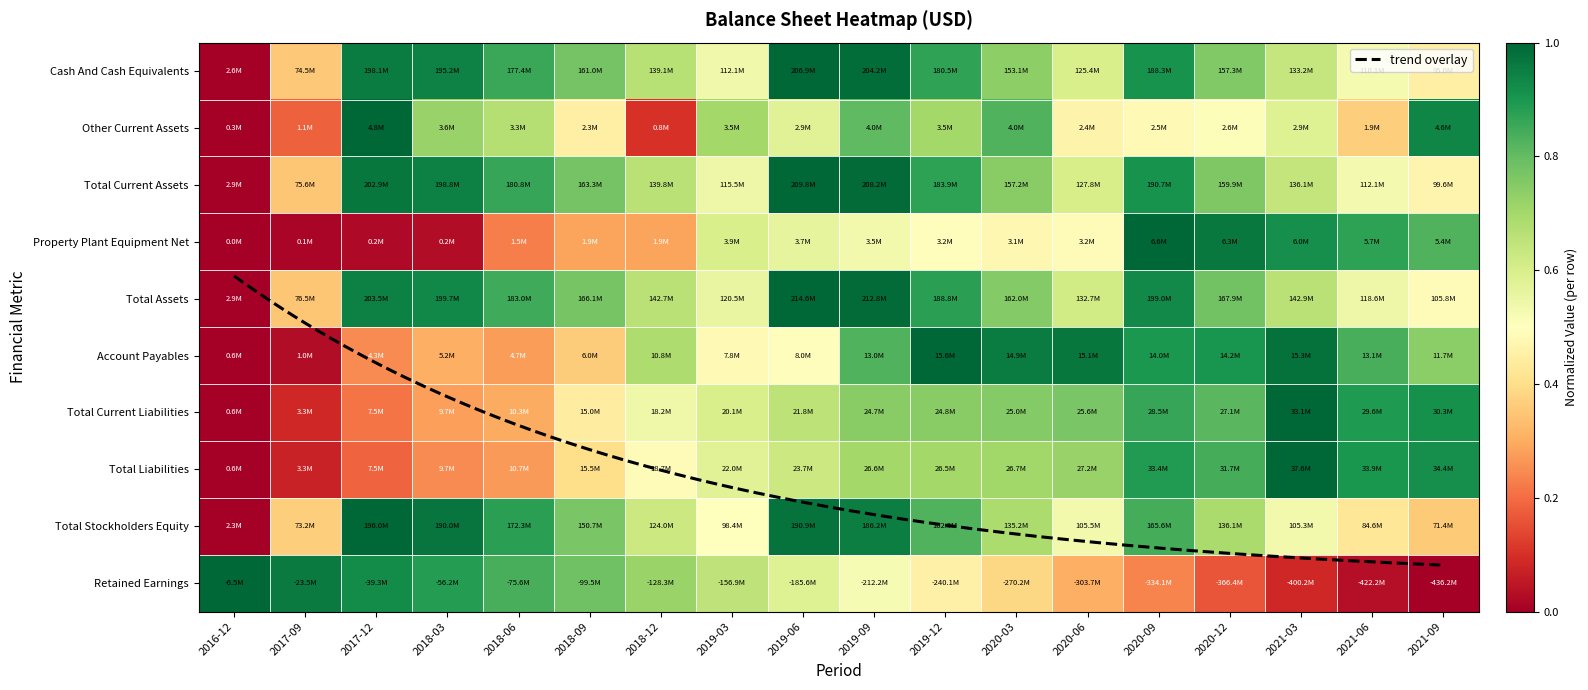

What is the greatest value displayed?

1.0